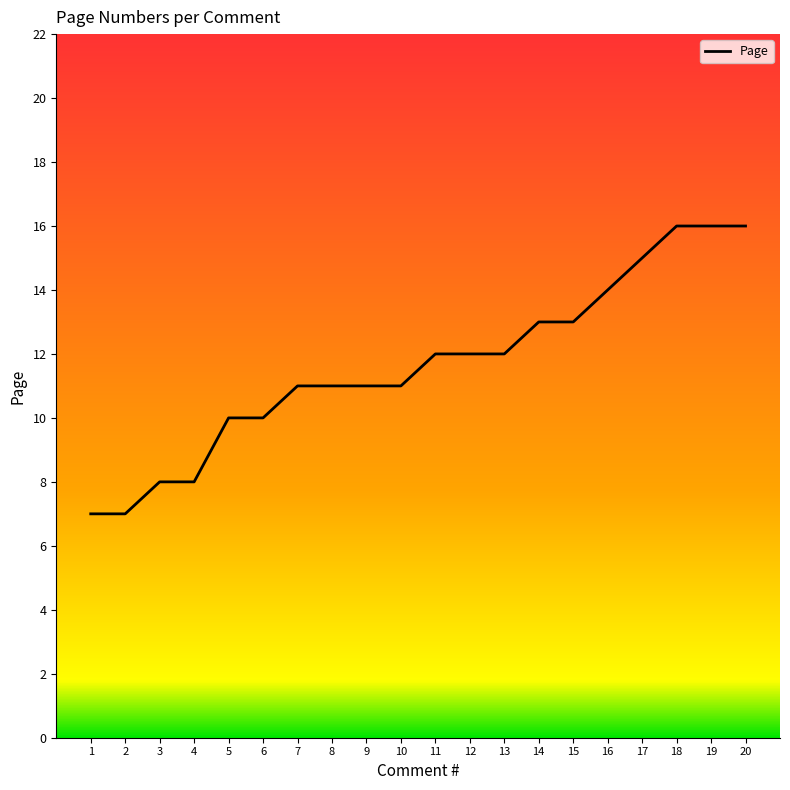

The value at 1 is 3. True or false?

False